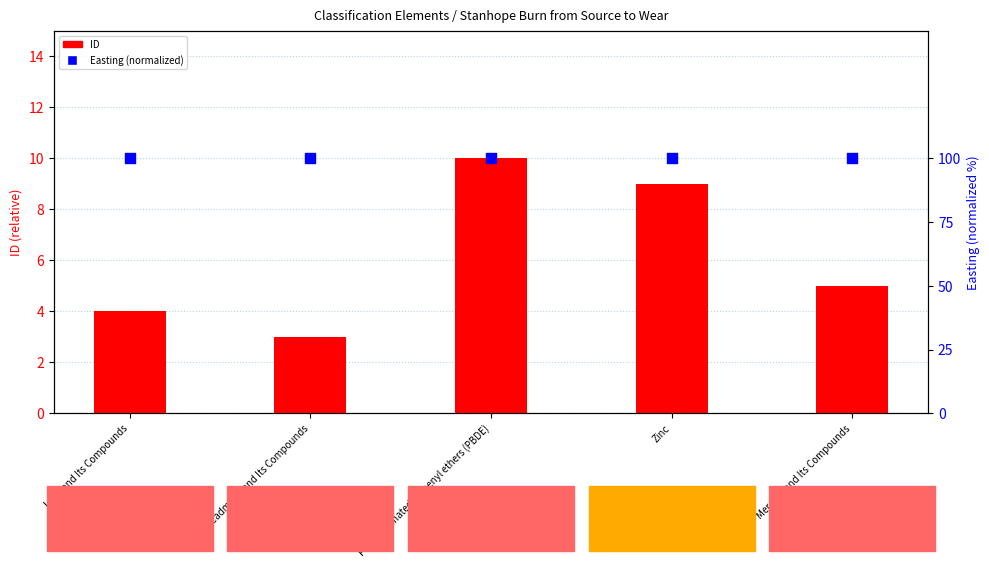

Is the value of Easting (normalized) at Cadmium and Its Compounds greater than the value of ID at Lead and Its Compounds?

Yes